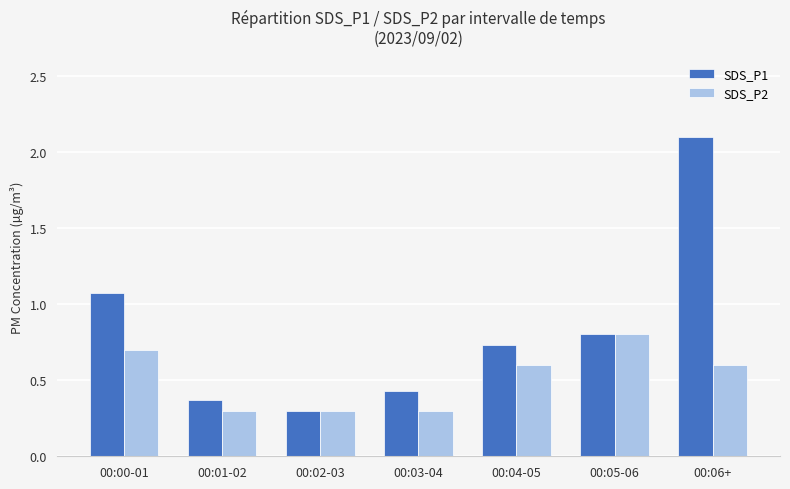

What is the label of the 3rd bar from the left?

00:02-03